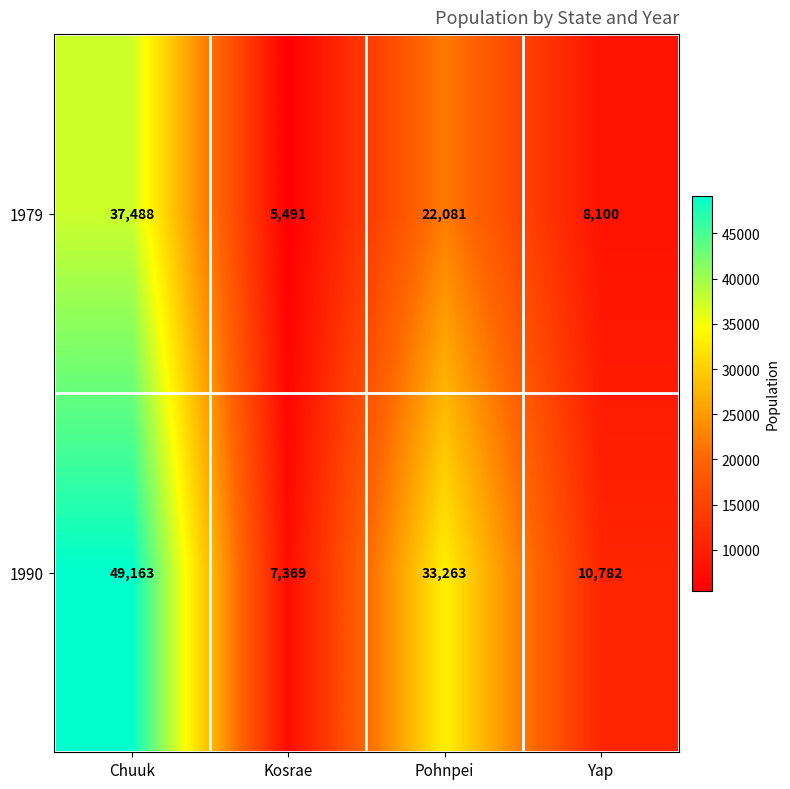

What is the greatest value displayed?

49163